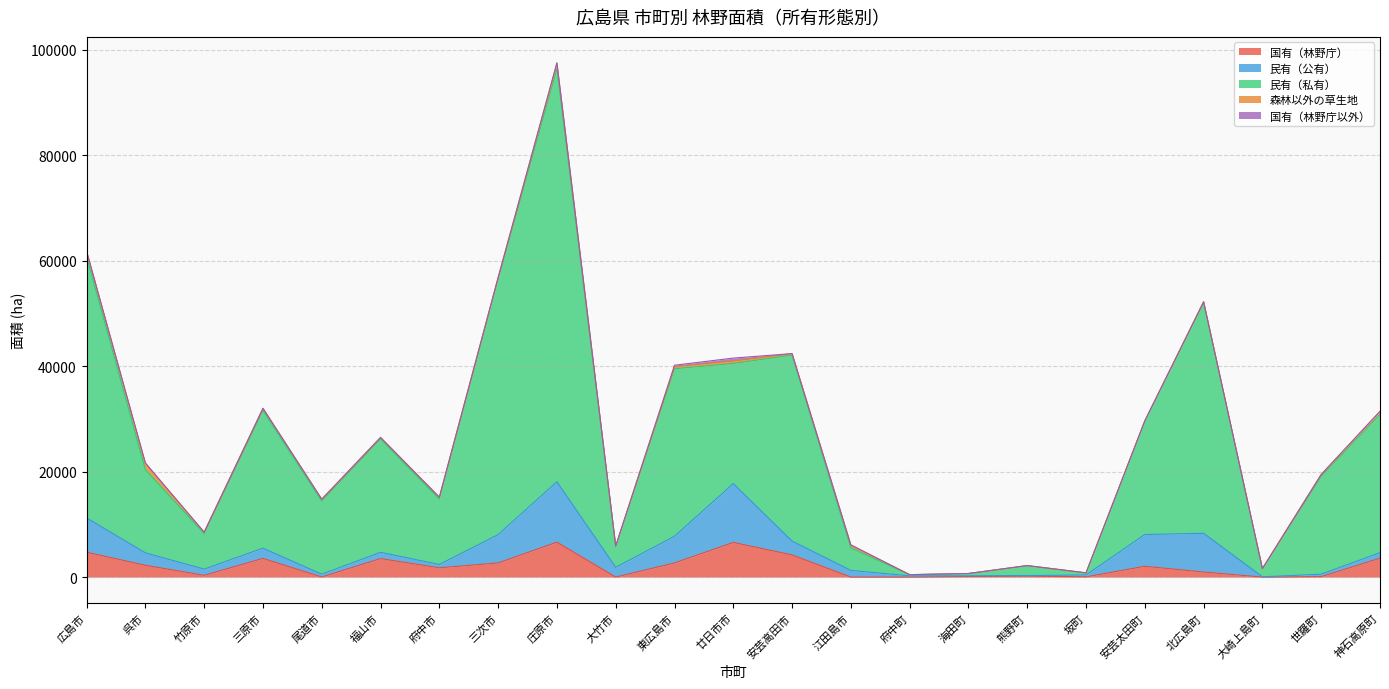

What value does the 国有（林野庁以外） series have at 庄原市?

231